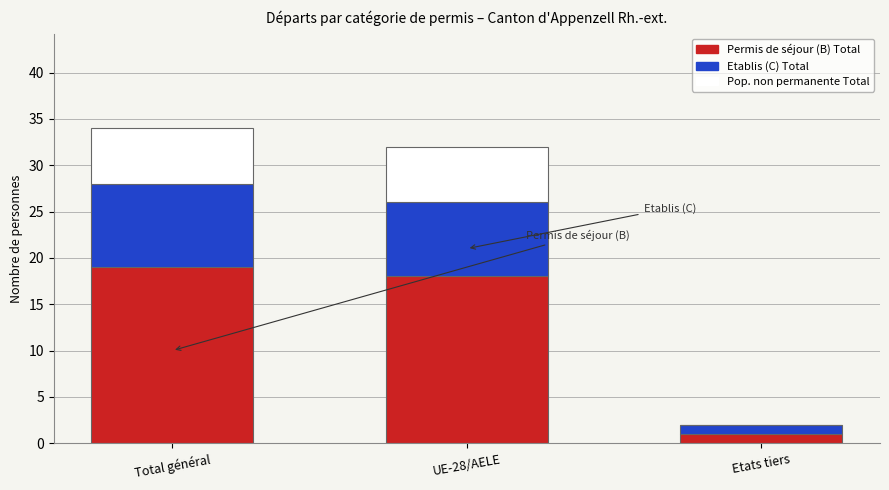

Are the bars horizontal?

No